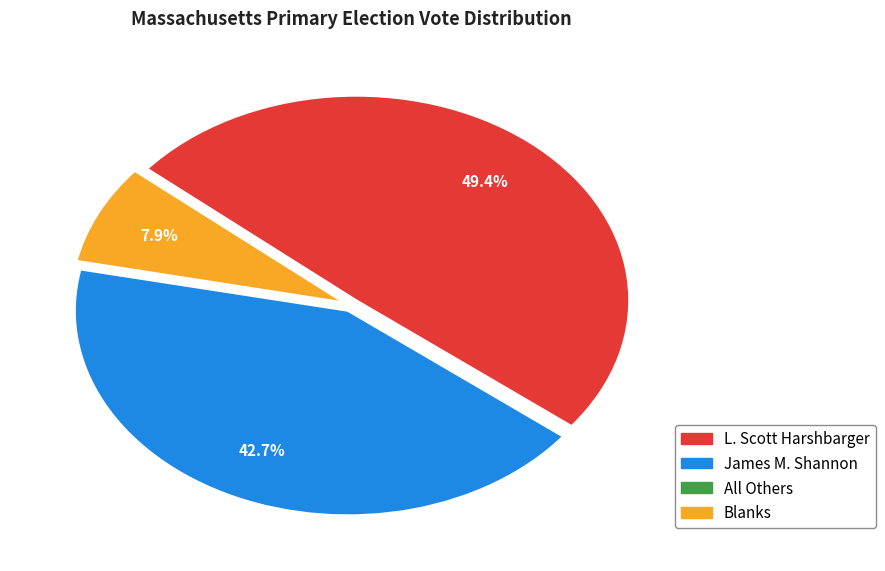

Is there a majority slice in this chart?

No